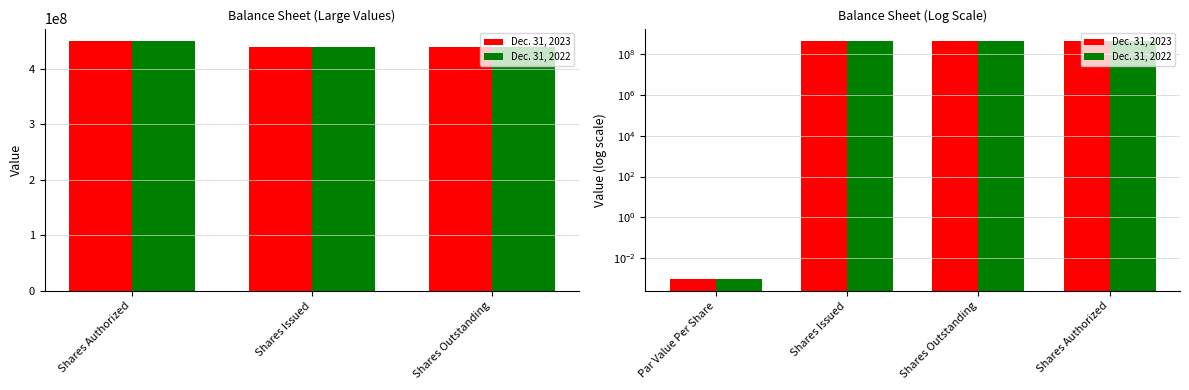

At which label is Dec. 31, 2023 closest to 225000000?

Shares Issued